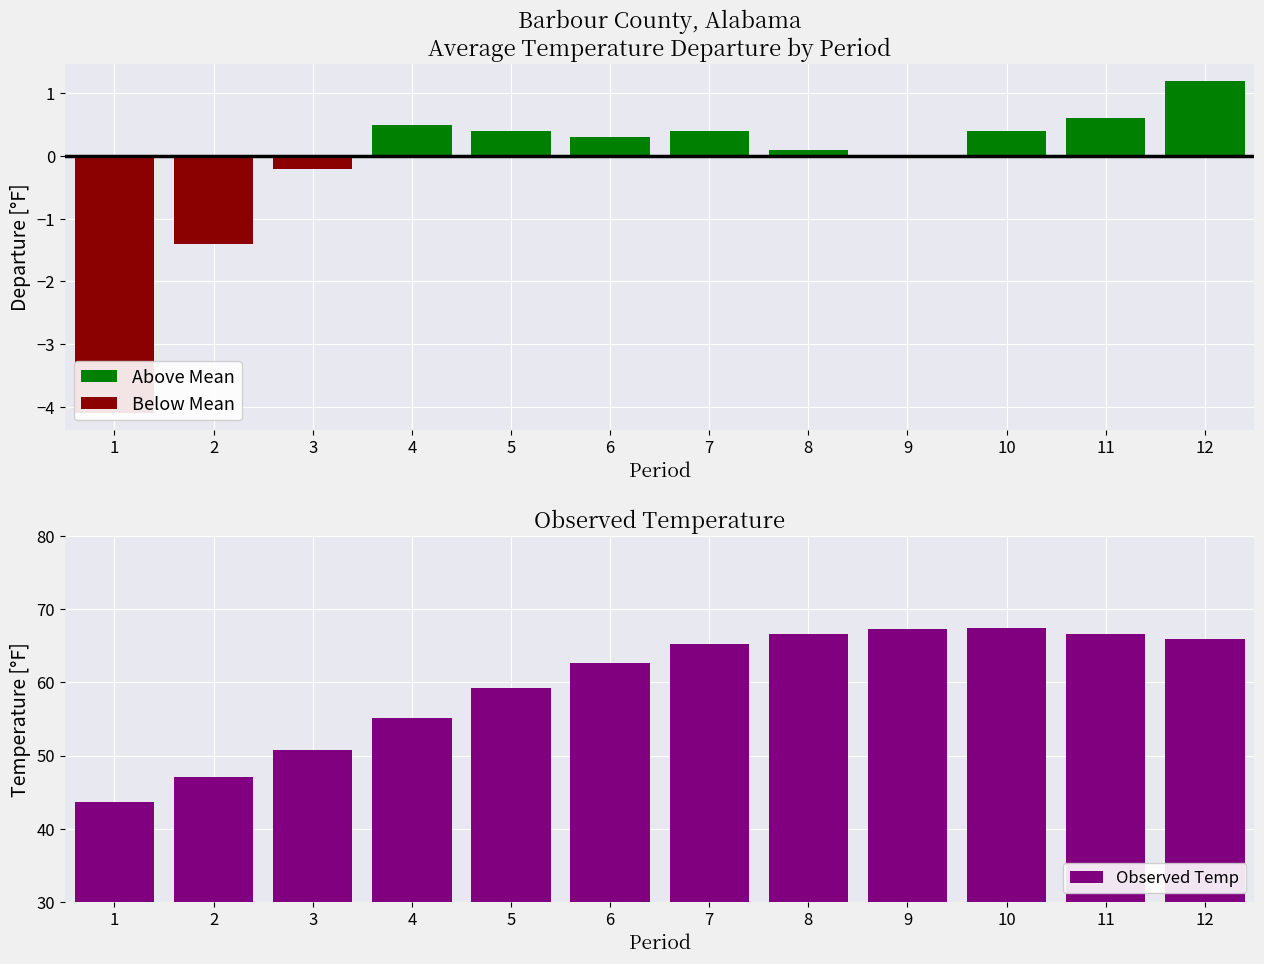

Reading right to left, what are all the values shown in this chart?

Above Mean: 12=1.2	11=0.6	10=0.4	9=0.0	8=0.1	7=0.4	6=0.3	5=0.4	4=0.5	3=0.0	2=0.0	1=0.0
Below Mean: 12=0.0	11=0.0	10=0.0	9=0.0	8=0.0	7=0.0	6=0.0	5=0.0	4=0.0	3=-0.2	2=-1.4	1=-4.1
Observed Temp: 12=66.0	11=66.7	10=67.4	9=67.3	8=66.7	7=65.3	6=62.7	5=59.2	4=55.1	3=50.7	2=47.0	1=43.7